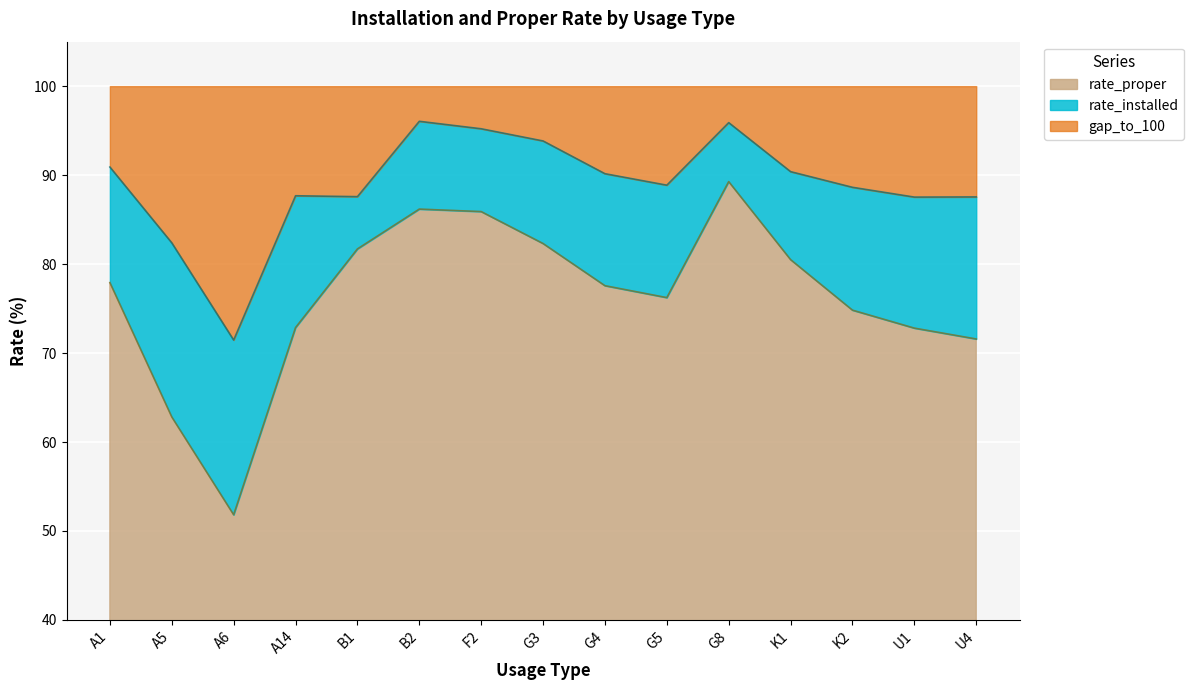

What is the difference between the highest and lowest values at A14?

14.8